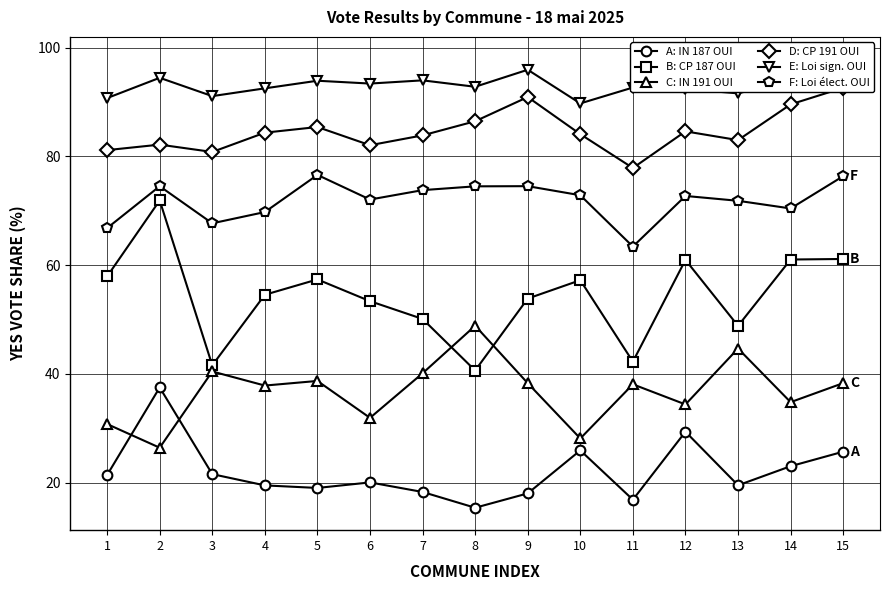

How many lines are shown in the chart?

6